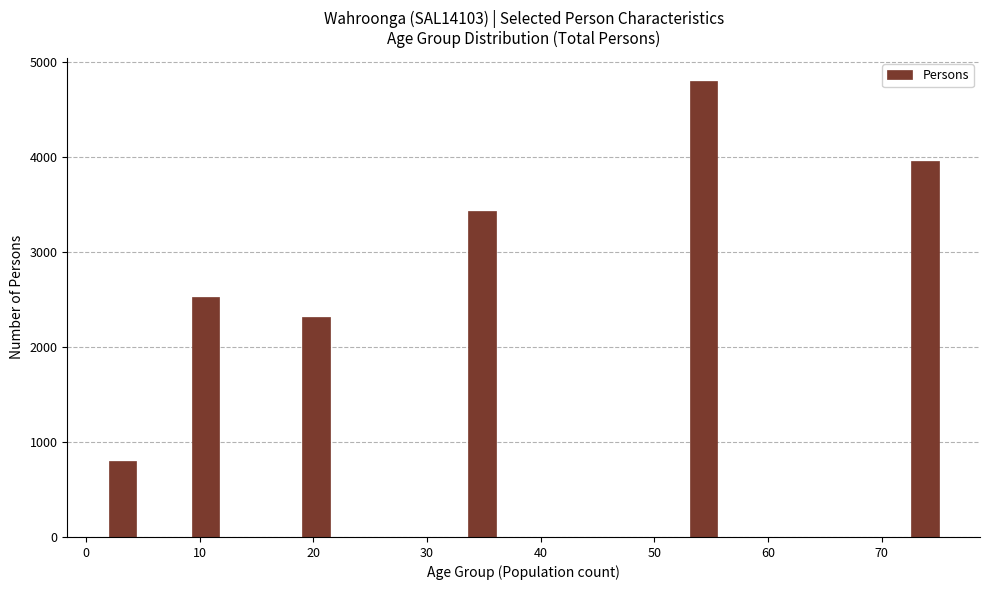

Around what value on the x-axis is the tallest bar? Give the approximate position of its centre, as read against the axis.

54